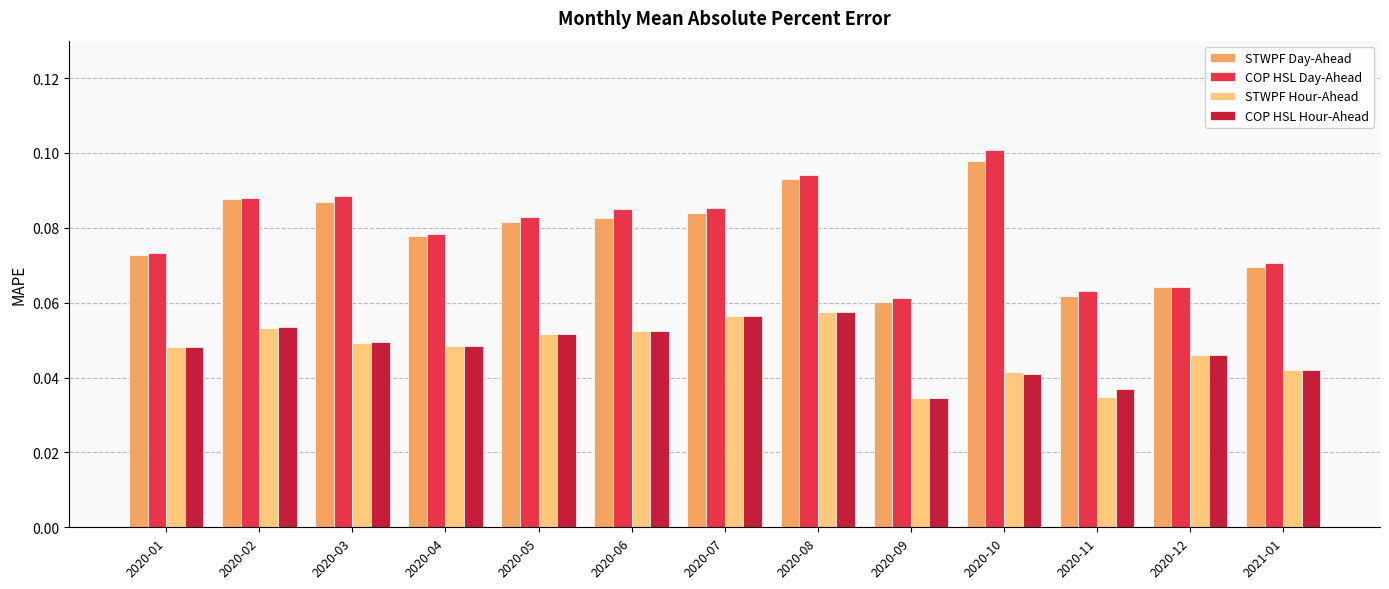

Are the bars horizontal?

No